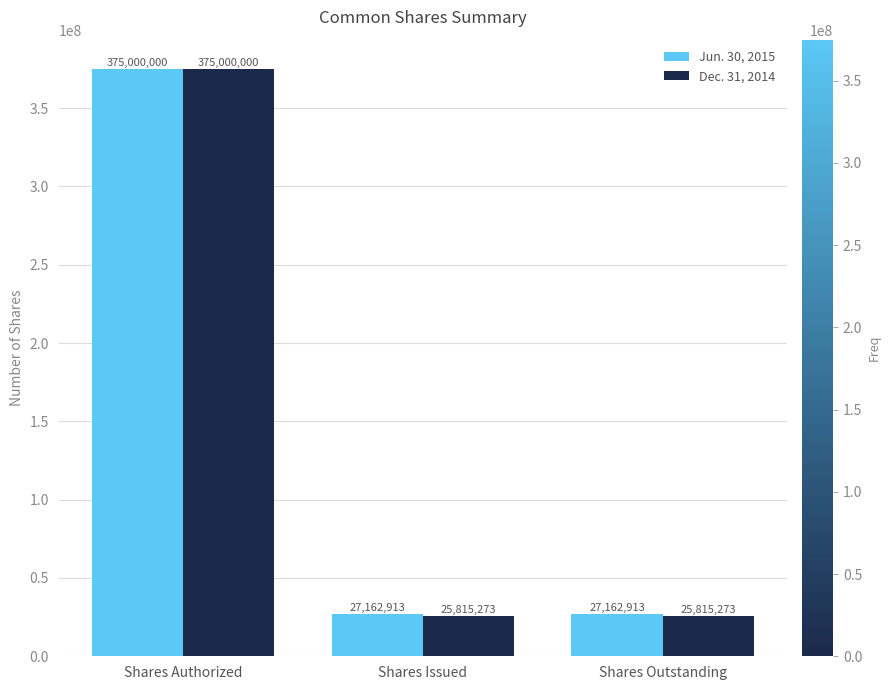

What is the average value of the Jun. 30, 2015 series?

143108609